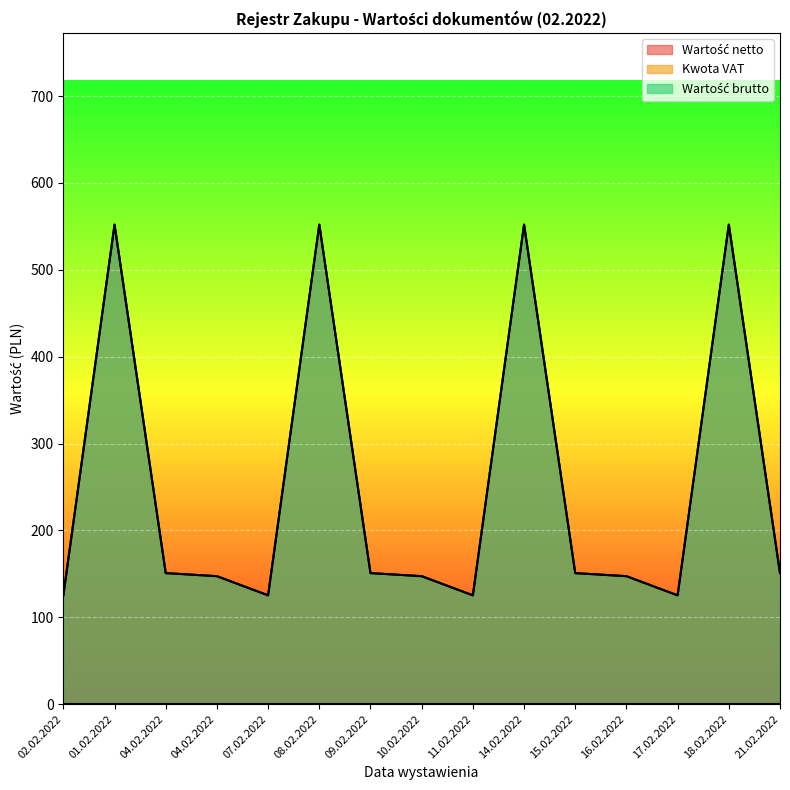

True or false: Wartość brutto has more than 1 interior local peaks.

True